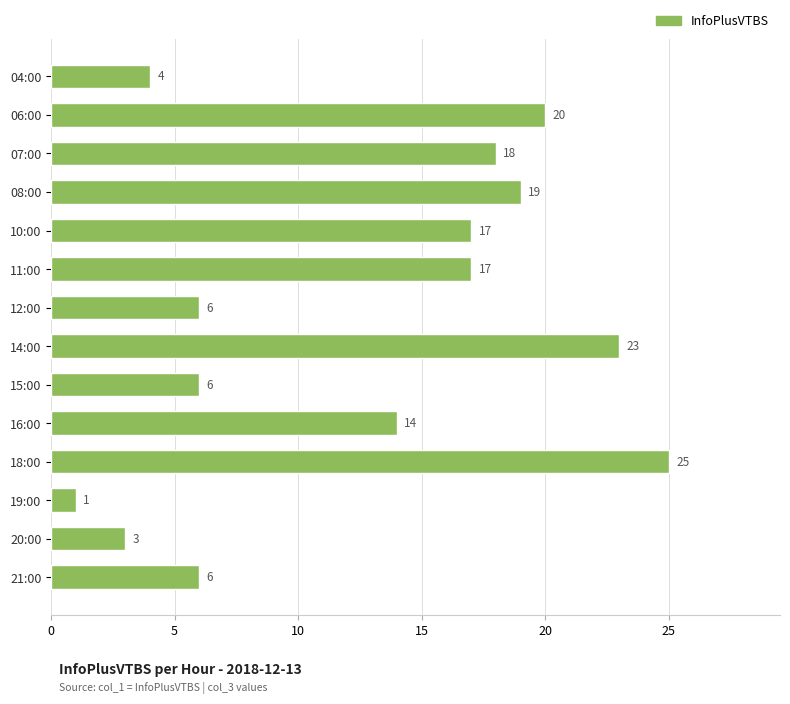

Approximately how many times larger is the value at 10:00 compared to 11:00?

1.0